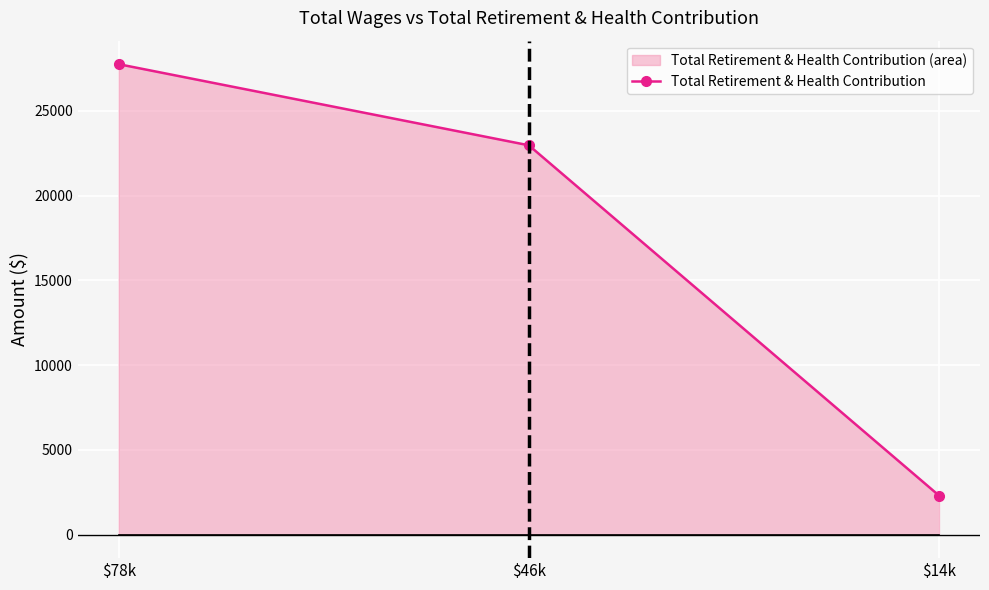

How many lines are shown in the chart?

1